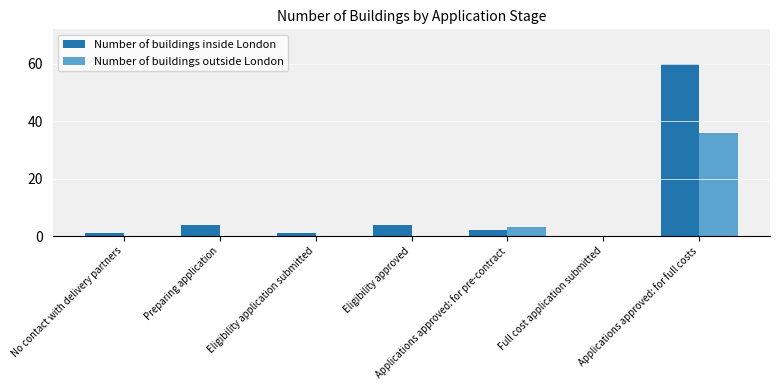

True or false: Number of buildings outside London has a value of 0 at Preparing application.

True